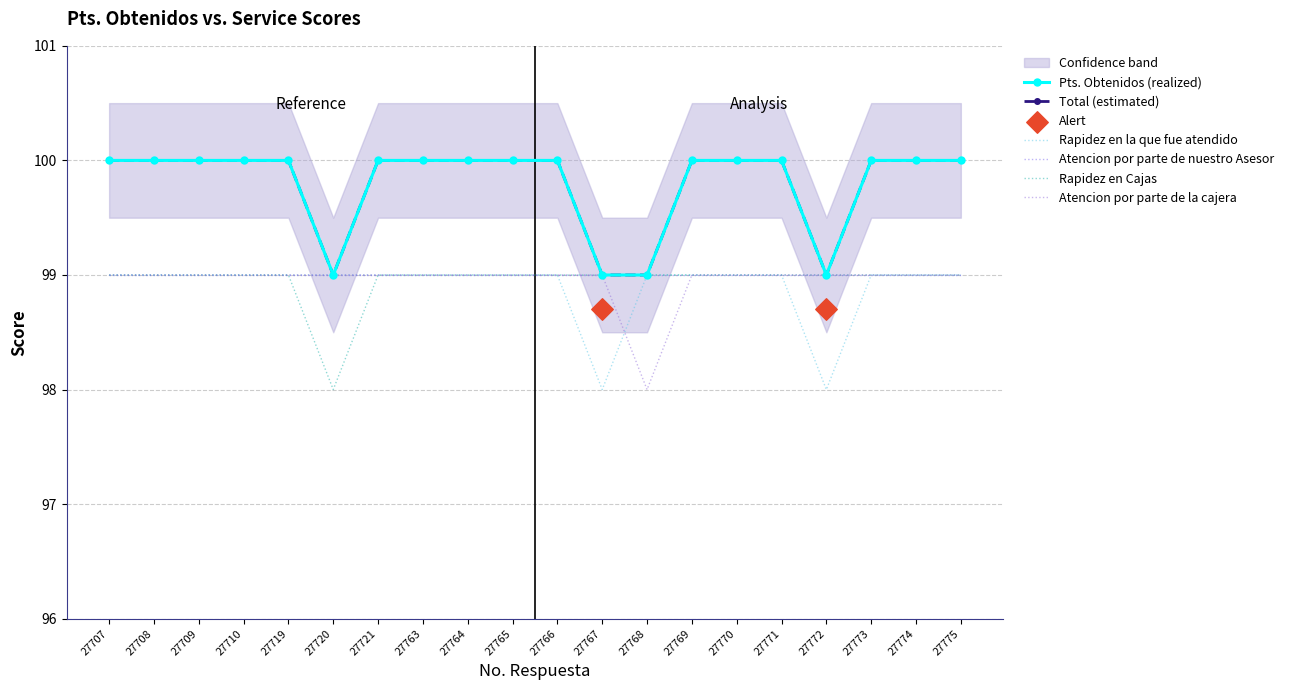

Which series has the largest total across all categories?

Pts. Obtenidos